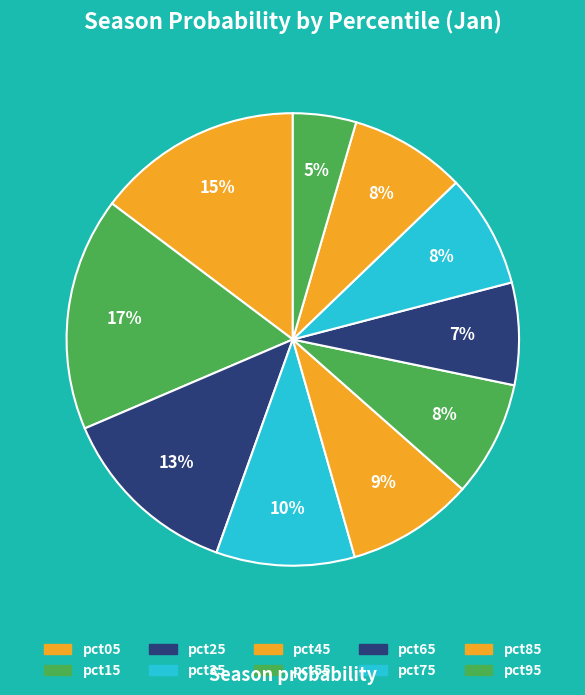

Is the sum of pct05 and pct55 greater than half?

No